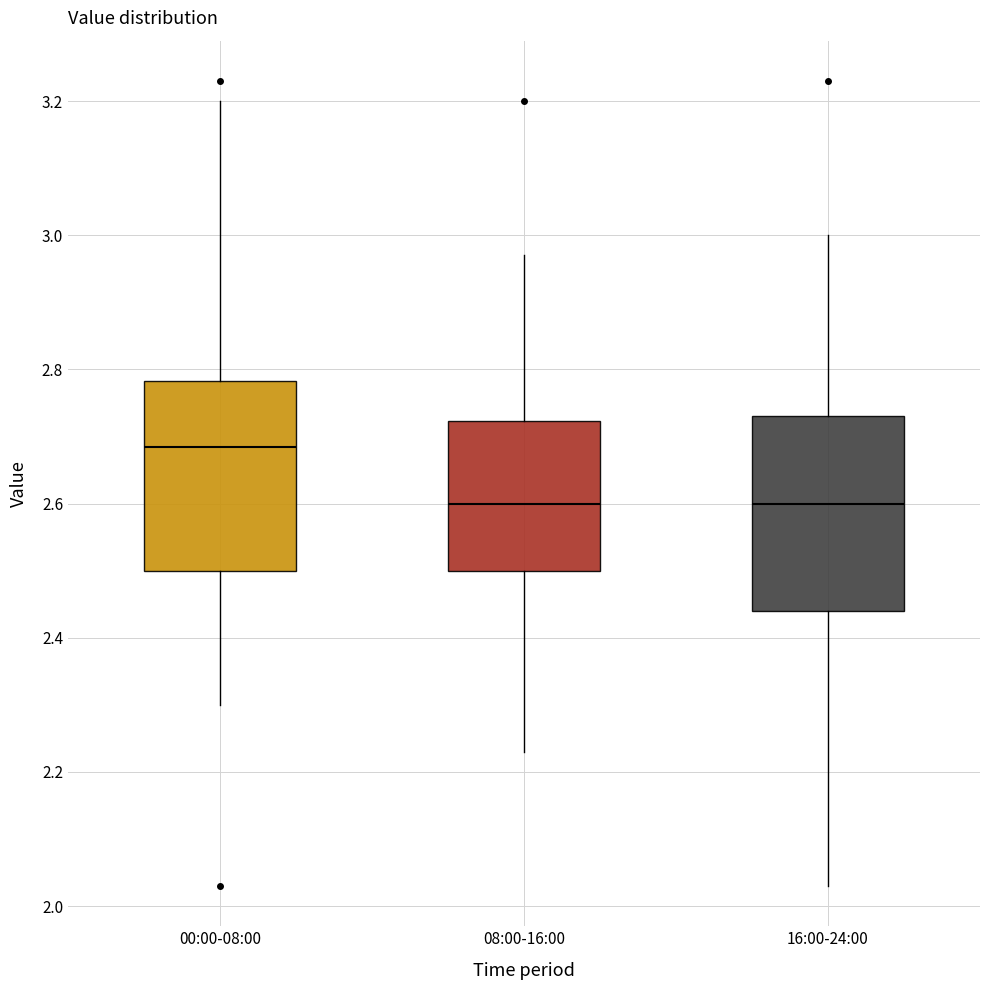

Where is the upper edge of the box for 16:00-24:00 on the y-axis? The values are not printed on the chart, so give them approximately, as read against the axis.

2.74